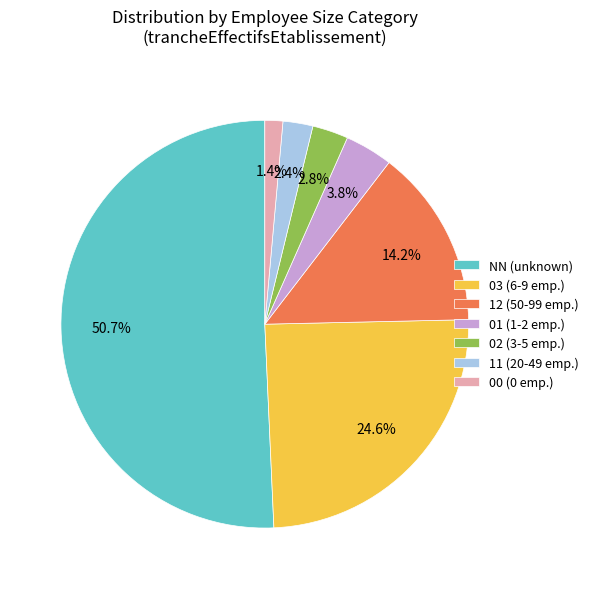

To the nearest percent, what percentage of the pie is NN?

51%